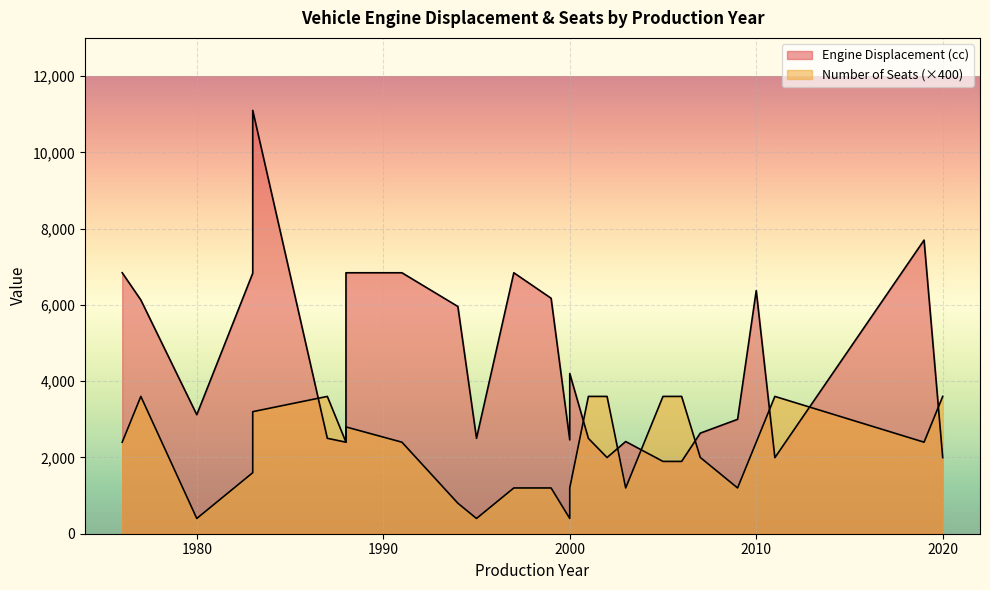

What is the total value across all series at 1983?

11104